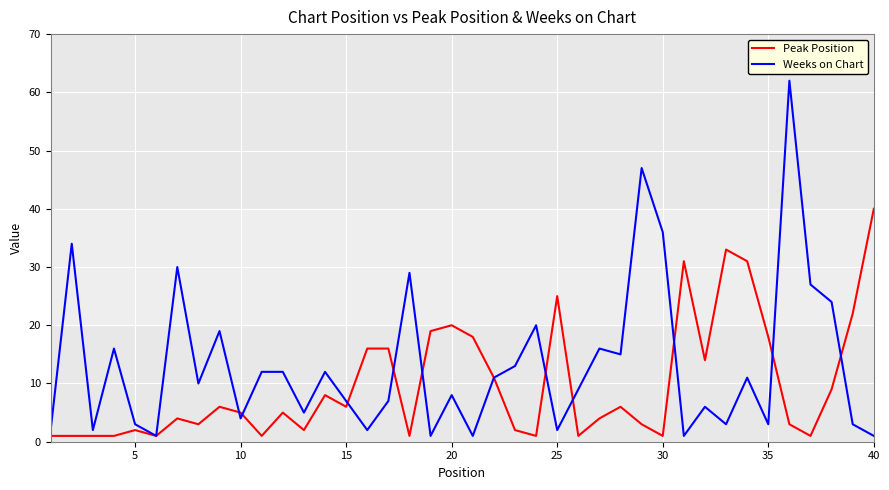

What are all the series names shown in the legend?

Peak Position, Weeks on Chart